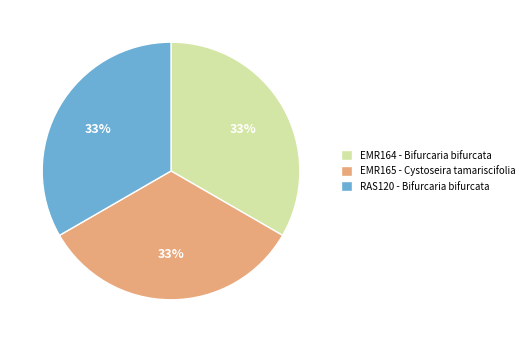

To the nearest percent, what is the combined percentage of RAS120 - Bifurcaria bifurcata and EMR165 - Cystoseira tamariscifolia?

67%